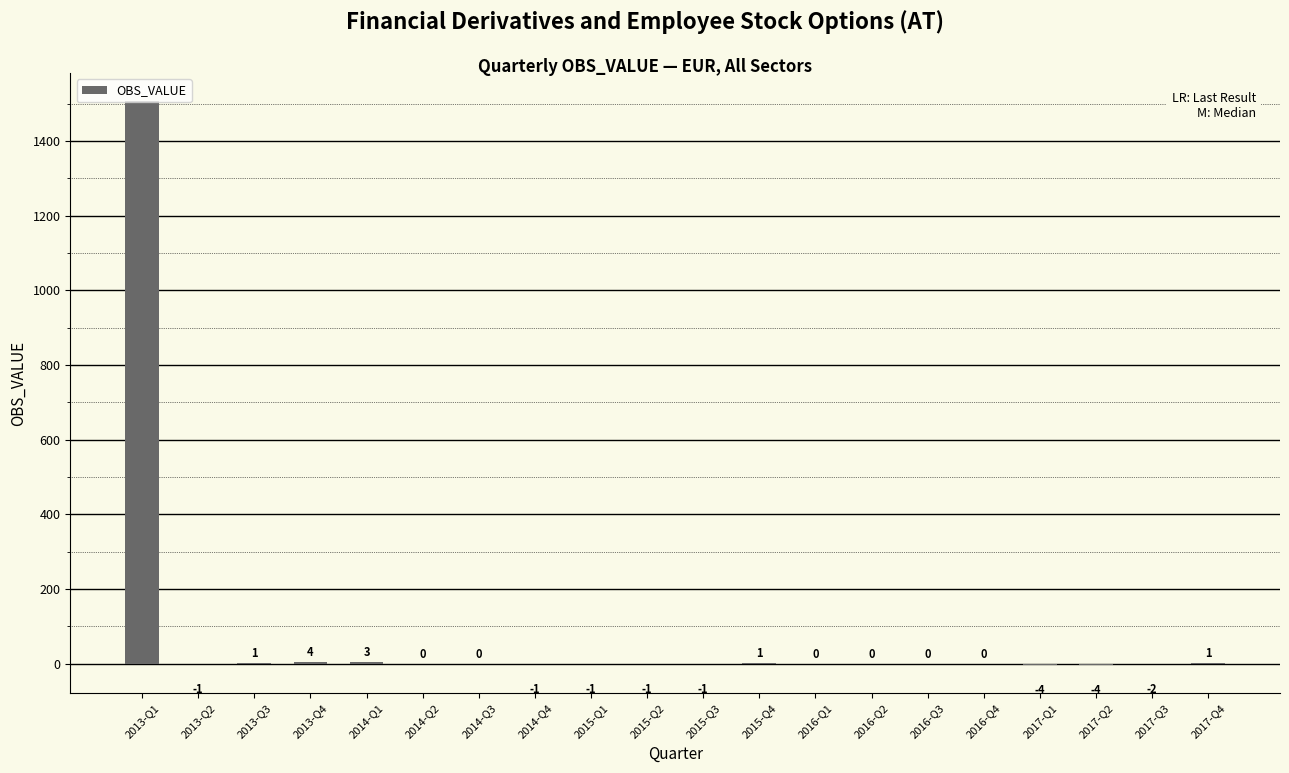

Where does the data first go above 0?

2013-Q1